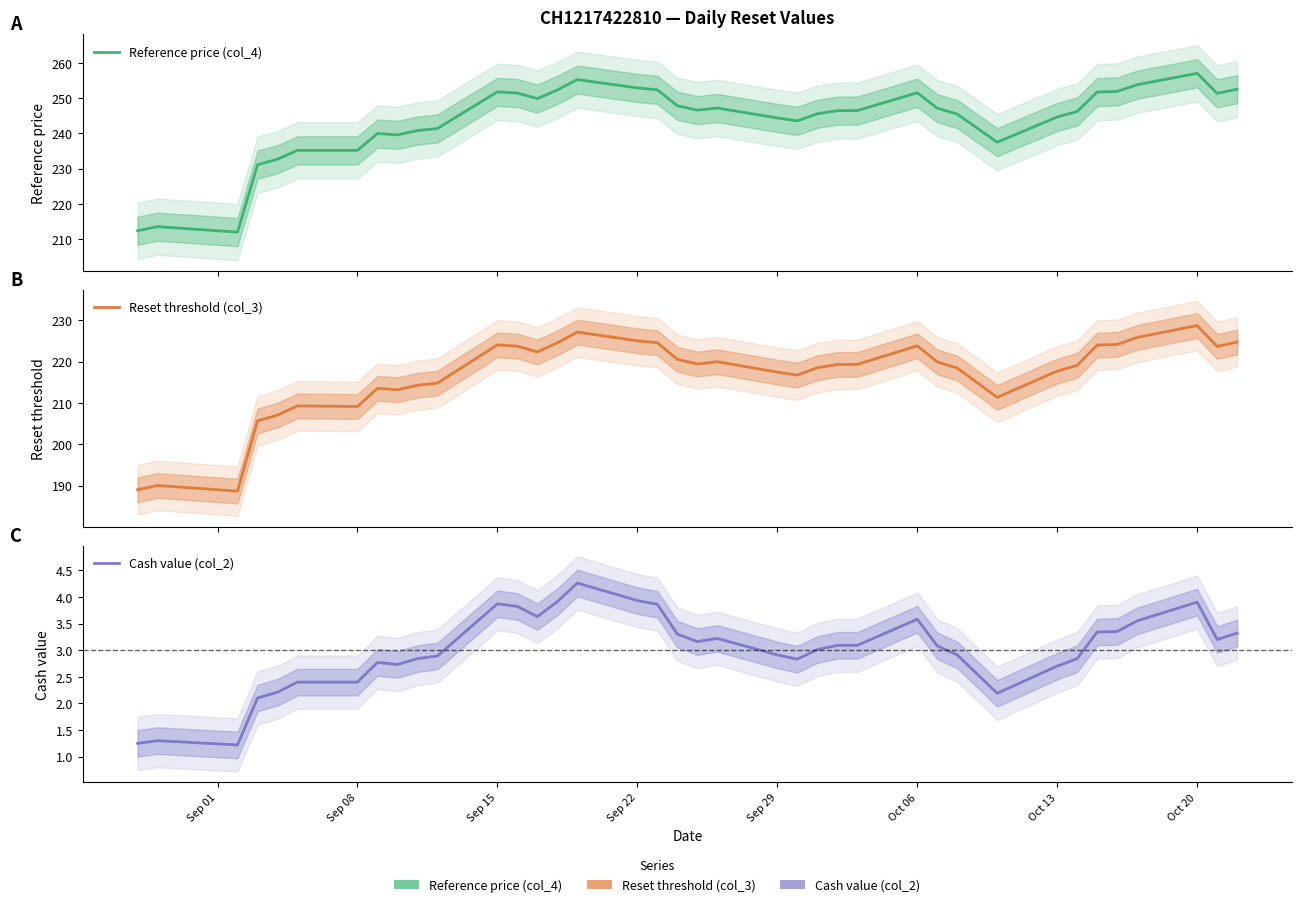

The value of Reference price (col_4) at Oct 06 is 90.5. True or false?

False